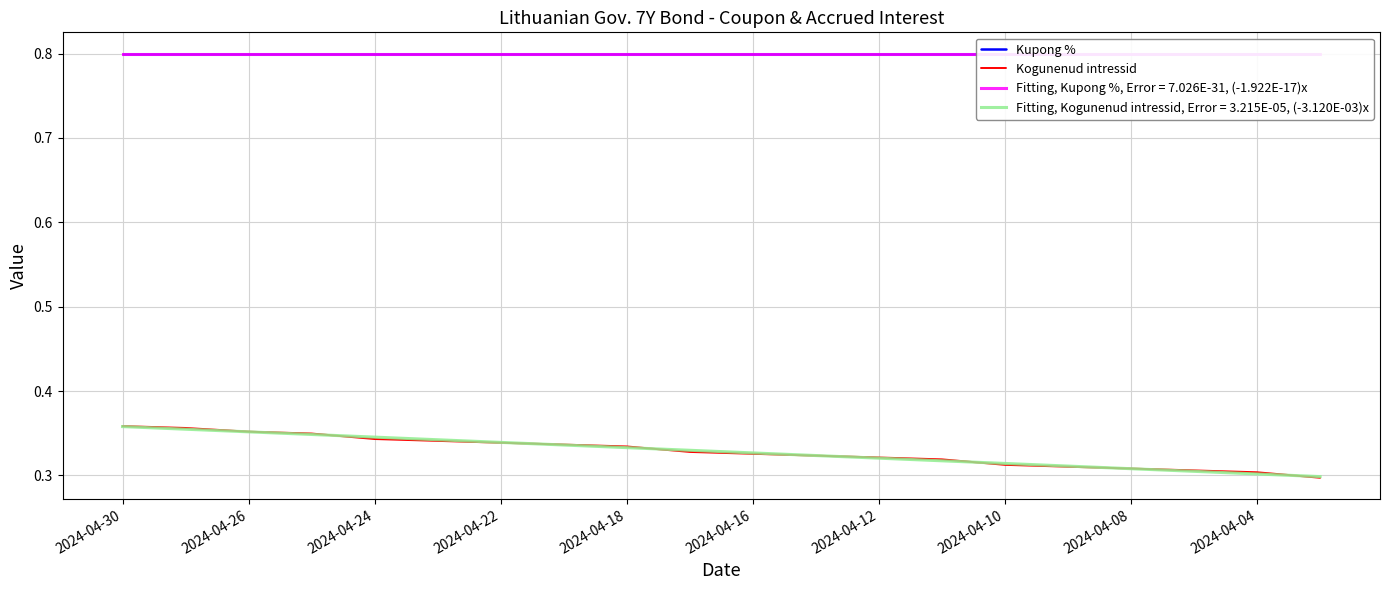

What is the value of the Kogunenud intressid point at the 8th from the left?

0.3